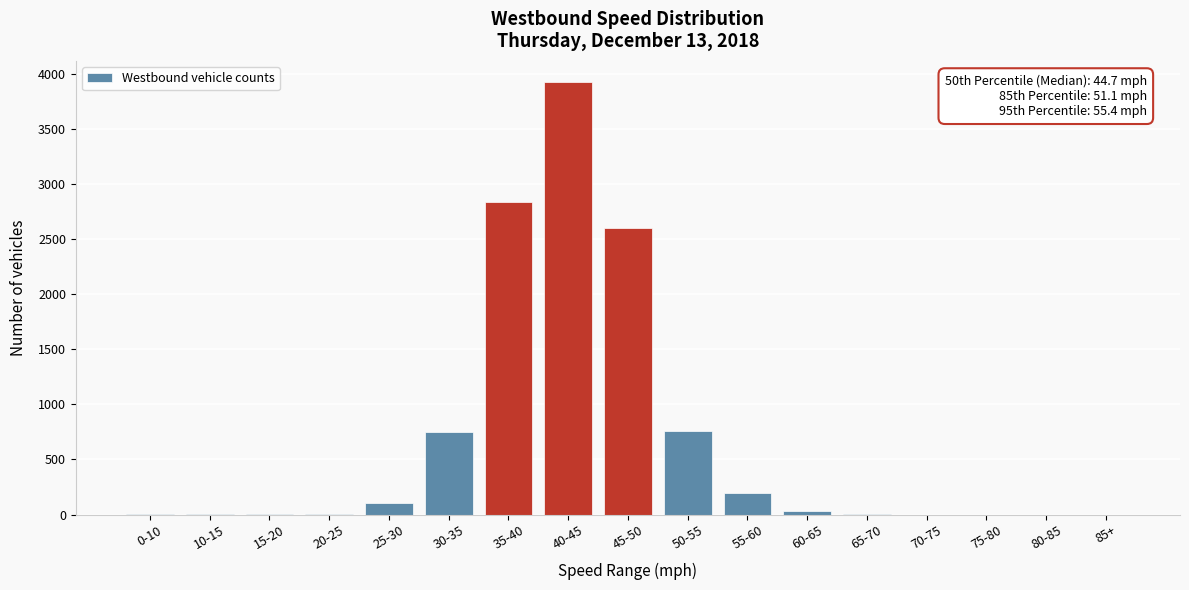

What is the sum of all values?

11210